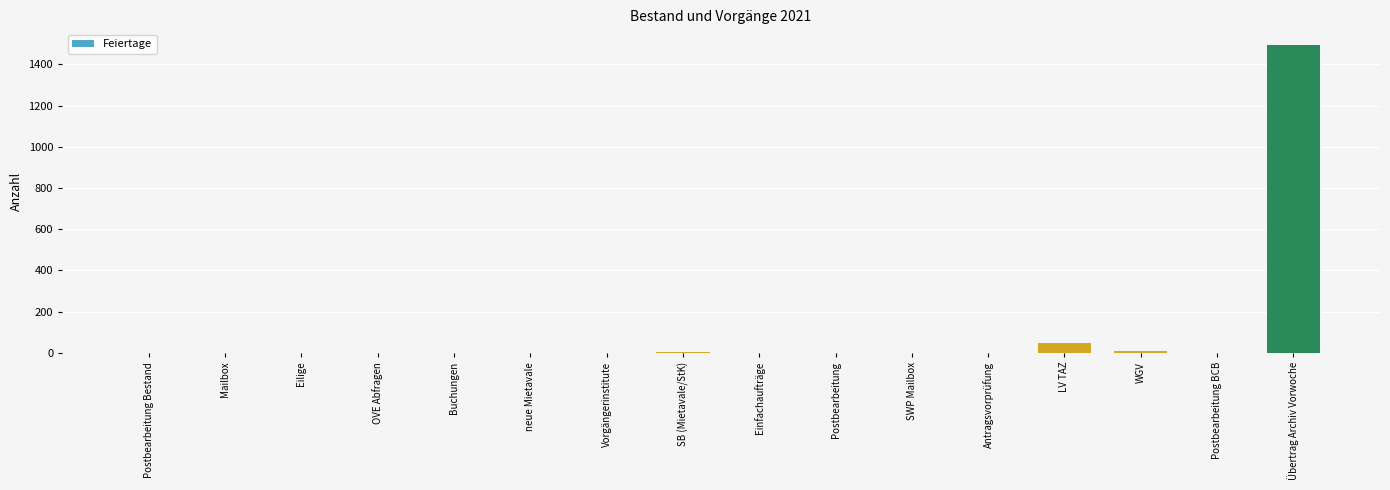

How many data points does each series have?

16